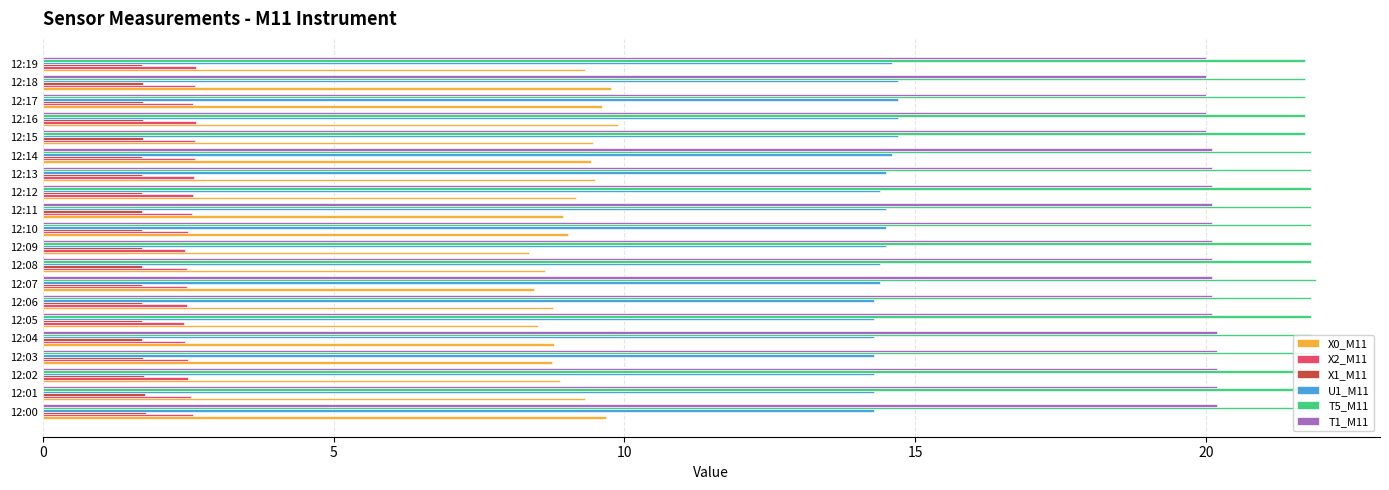

What is the greatest value displayed?

21.9